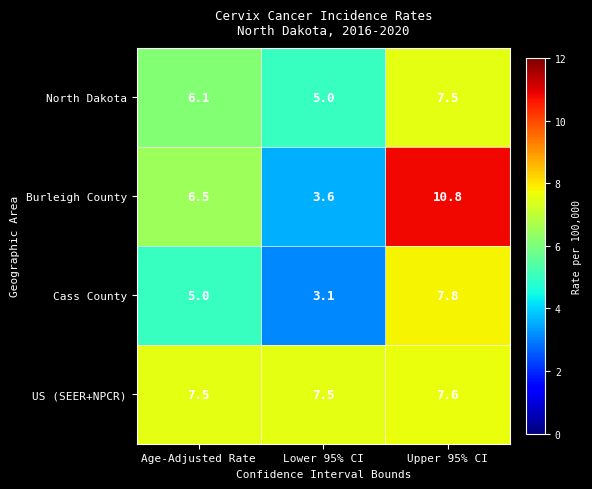

Which series has the widest spread of values?

Burleigh County